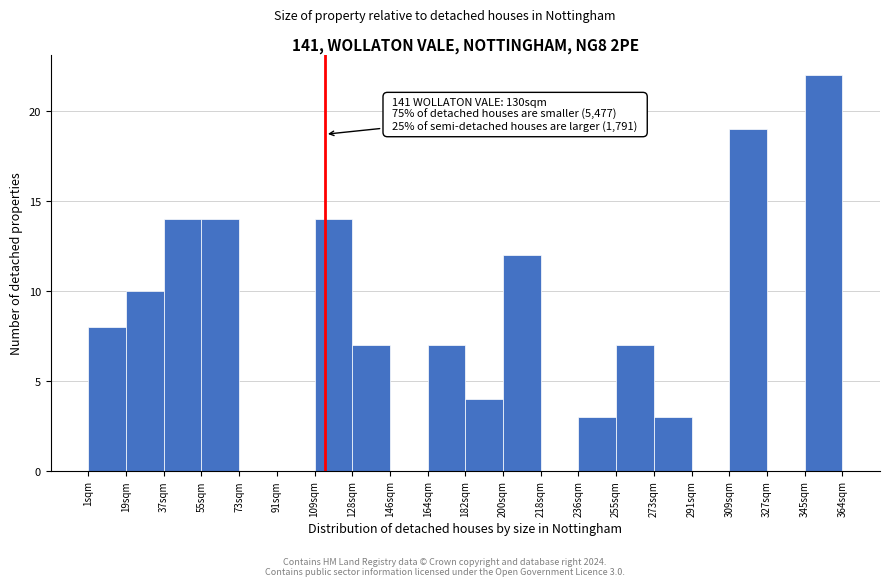

Which range on the x-axis has the tallest bar?

346 to 364